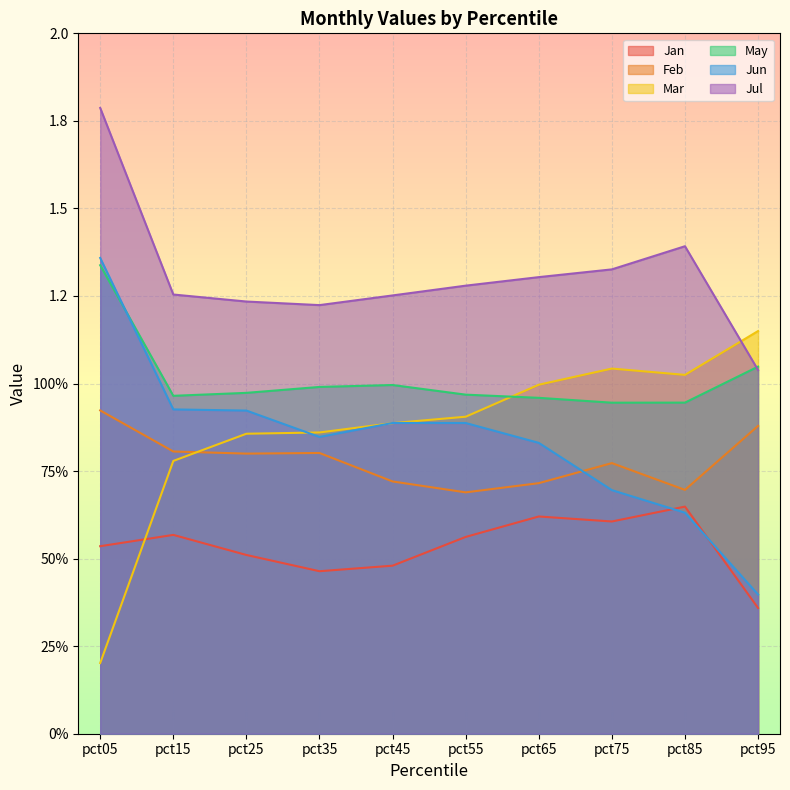

What is the sum of all Mar values?

8.7